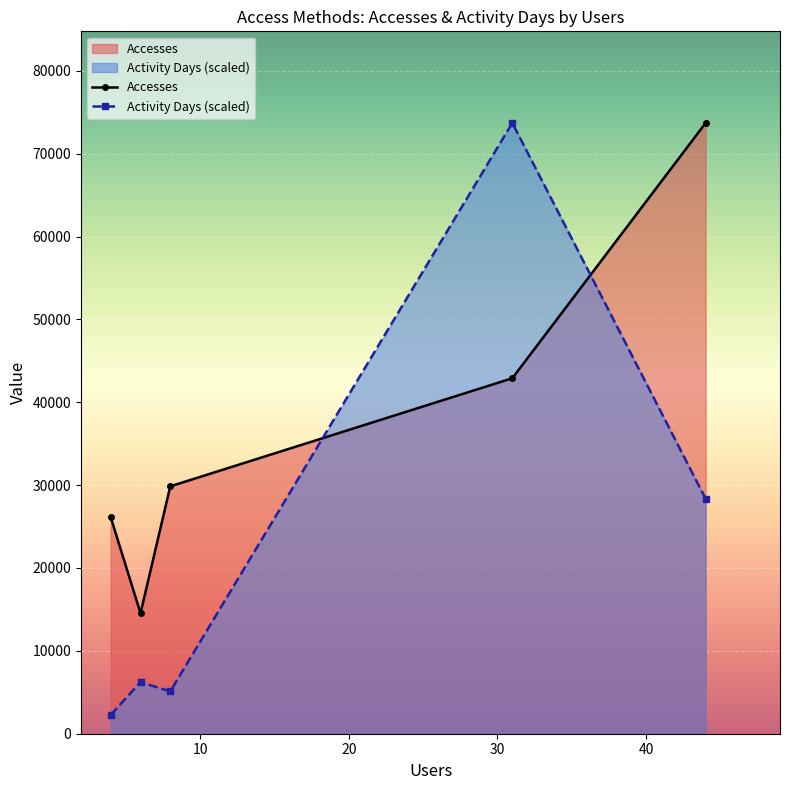

What is the maximum value shown in the chart?

73704.0